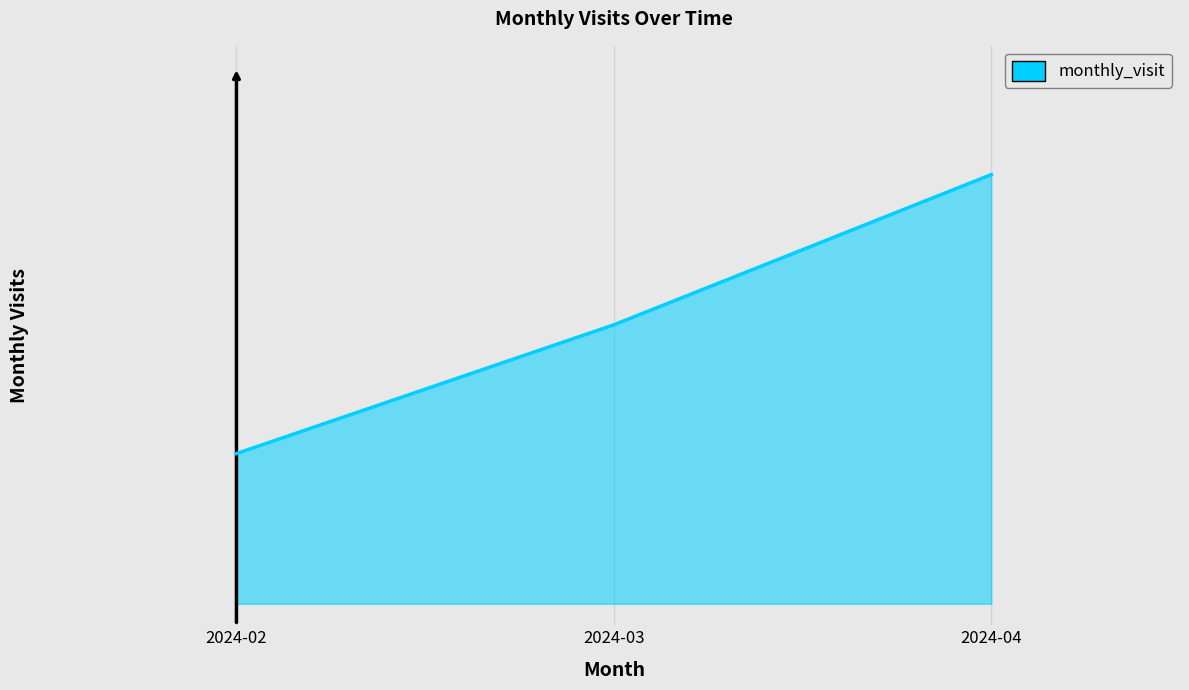

Rank the categories by value from highest to lowest.

2024-04, 2024-03, 2024-02